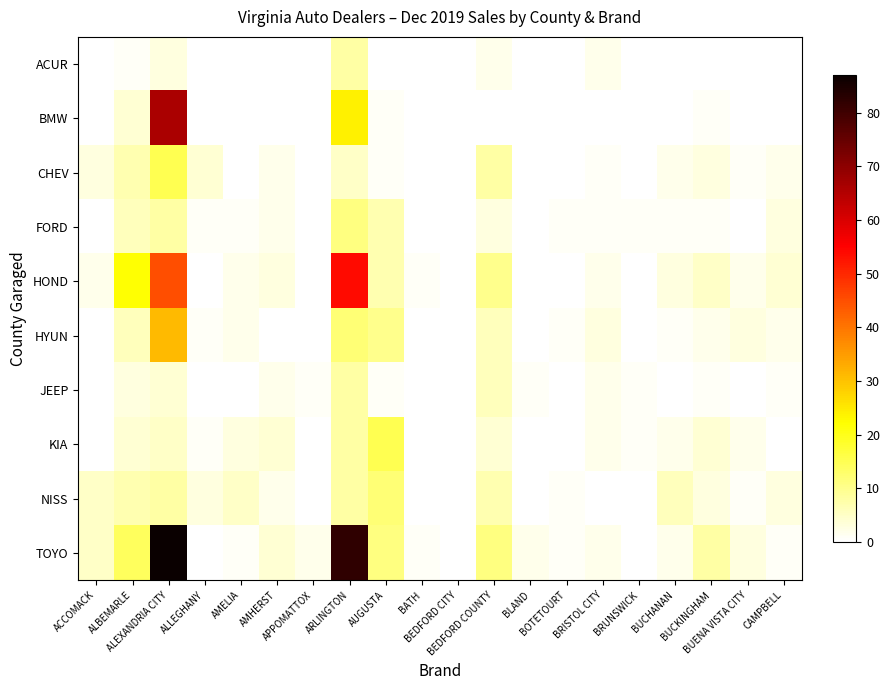

Reading left to right, list all the values displayed in this chart.

ACUR: ACCOMACK=0	ALBEMARLE=1	ALEXANDRIA CITY=3	ALLEGHANY=0	AMELIA=0	AMHERST=0	APPOMATTOX=0	ARLINGTON=8	AUGUSTA=0	BATH=0	BEDFORD CITY=0	BEDFORD COUNTY=2	BLAND=0	BOTETOURT=0	BRISTOL CITY=2	BRUNSWICK=0	BUCHANAN=0	BUCKINGHAM=0	BUENA VISTA CITY=0	CAMPBELL=0
BMW: ACCOMACK=0	ALBEMARLE=4	ALEXANDRIA CITY=66	ALLEGHANY=0	AMELIA=0	AMHERST=0	APPOMATTOX=0	ARLINGTON=24	AUGUSTA=1	BATH=0	BEDFORD CITY=0	BEDFORD COUNTY=0	BLAND=0	BOTETOURT=0	BRISTOL CITY=0	BRUNSWICK=0	BUCHANAN=0	BUCKINGHAM=1	BUENA VISTA CITY=0	CAMPBELL=0
CHEV: ACCOMACK=3	ALBEMARLE=7	ALEXANDRIA CITY=15	ALLEGHANY=4	AMELIA=0	AMHERST=2	APPOMATTOX=0	ARLINGTON=5	AUGUSTA=1	BATH=0	BEDFORD CITY=0	BEDFORD COUNTY=8	BLAND=0	BOTETOURT=0	BRISTOL CITY=1	BRUNSWICK=0	BUCHANAN=2	BUCKINGHAM=3	BUENA VISTA CITY=1	CAMPBELL=2
FORD: ACCOMACK=0	ALBEMARLE=6	ALEXANDRIA CITY=8	ALLEGHANY=1	AMELIA=1	AMHERST=2	APPOMATTOX=0	ARLINGTON=11	AUGUSTA=7	BATH=0	BEDFORD CITY=0	BEDFORD COUNTY=3	BLAND=0	BOTETOURT=1	BRISTOL CITY=1	BRUNSWICK=1	BUCHANAN=1	BUCKINGHAM=1	BUENA VISTA CITY=0	CAMPBELL=3
HOND: ACCOMACK=2	ALBEMARLE=22	ALEXANDRIA CITY=45	ALLEGHANY=0	AMELIA=2	AMHERST=3	APPOMATTOX=0	ARLINGTON=54	AUGUSTA=7	BATH=1	BEDFORD CITY=0	BEDFORD COUNTY=10	BLAND=0	BOTETOURT=0	BRISTOL CITY=2	BRUNSWICK=0	BUCHANAN=3	BUCKINGHAM=5	BUENA VISTA CITY=2	CAMPBELL=4
HYUN: ACCOMACK=0	ALBEMARLE=6	ALEXANDRIA CITY=31	ALLEGHANY=1	AMELIA=2	AMHERST=0	APPOMATTOX=0	ARLINGTON=12	AUGUSTA=10	BATH=0	BEDFORD CITY=0	BEDFORD COUNTY=6	BLAND=0	BOTETOURT=1	BRISTOL CITY=3	BRUNSWICK=0	BUCHANAN=1	BUCKINGHAM=2	BUENA VISTA CITY=3	CAMPBELL=2
JEEP: ACCOMACK=0	ALBEMARLE=3	ALEXANDRIA CITY=4	ALLEGHANY=0	AMELIA=0	AMHERST=2	APPOMATTOX=1	ARLINGTON=8	AUGUSTA=1	BATH=0	BEDFORD CITY=0	BEDFORD COUNTY=6	BLAND=1	BOTETOURT=0	BRISTOL CITY=2	BRUNSWICK=1	BUCHANAN=0	BUCKINGHAM=1	BUENA VISTA CITY=0	CAMPBELL=1
KIA: ACCOMACK=0	ALBEMARLE=4	ALEXANDRIA CITY=5	ALLEGHANY=1	AMELIA=3	AMHERST=4	APPOMATTOX=0	ARLINGTON=8	AUGUSTA=15	BATH=0	BEDFORD CITY=0	BEDFORD COUNTY=4	BLAND=0	BOTETOURT=0	BRISTOL CITY=2	BRUNSWICK=1	BUCHANAN=2	BUCKINGHAM=4	BUENA VISTA CITY=2	CAMPBELL=0
NISS: ACCOMACK=5	ALBEMARLE=7	ALEXANDRIA CITY=8	ALLEGHANY=3	AMELIA=5	AMHERST=2	APPOMATTOX=0	ARLINGTON=8	AUGUSTA=12	BATH=0	BEDFORD CITY=0	BEDFORD COUNTY=7	BLAND=0	BOTETOURT=1	BRISTOL CITY=0	BRUNSWICK=0	BUCHANAN=6	BUCKINGHAM=3	BUENA VISTA CITY=1	CAMPBELL=3
TOYO: ACCOMACK=5	ALBEMARLE=14	ALEXANDRIA CITY=87	ALLEGHANY=0	AMELIA=1	AMHERST=4	APPOMATTOX=2	ARLINGTON=82	AUGUSTA=11	BATH=1	BEDFORD CITY=0	BEDFORD COUNTY=11	BLAND=2	BOTETOURT=1	BRISTOL CITY=2	BRUNSWICK=0	BUCHANAN=2	BUCKINGHAM=8	BUENA VISTA CITY=3	CAMPBELL=1